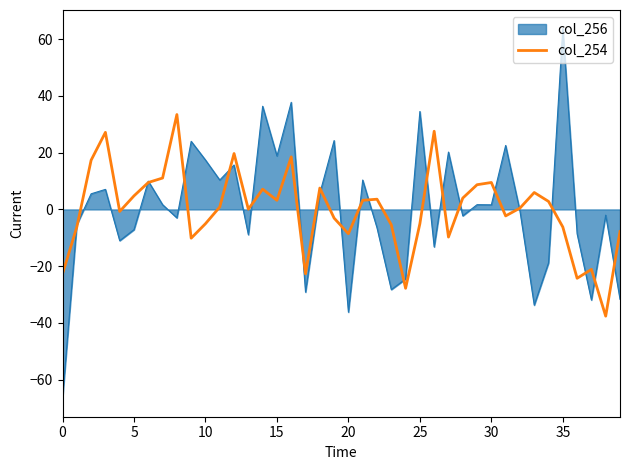

Rank the series by their maximum value, from highest to lowest.

col_256, col_254